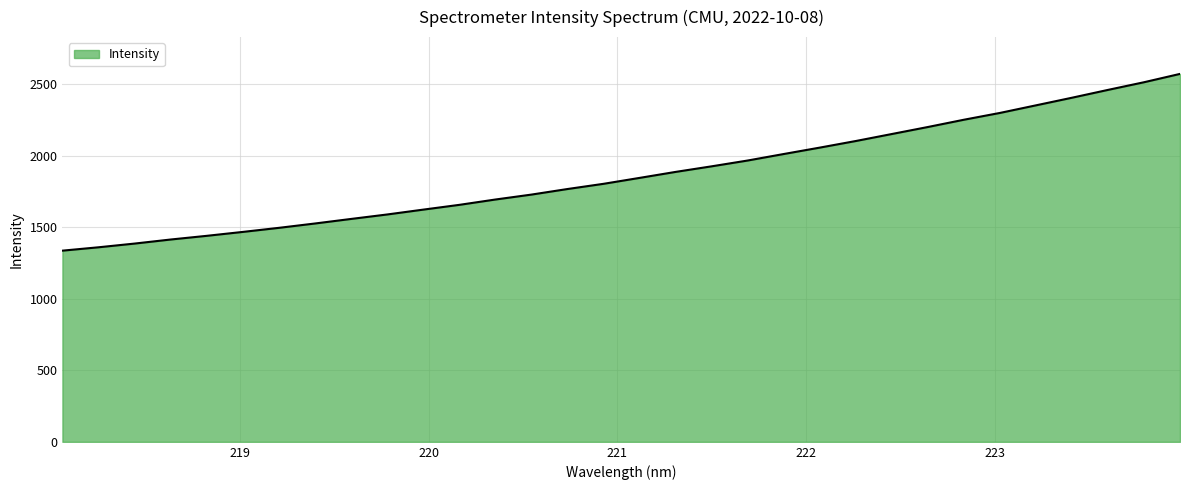

What is the greatest value displayed?

2573.0